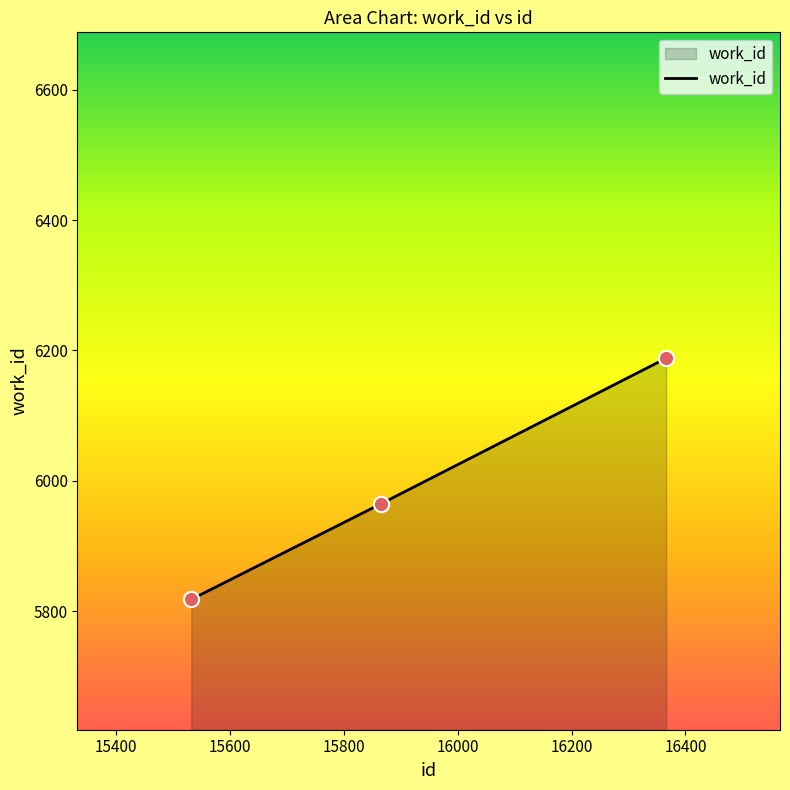

What is the greatest value displayed?

6188